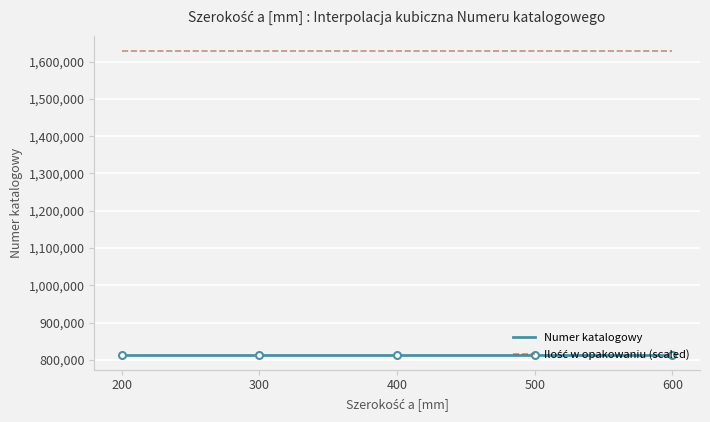

What value does the data have at 600, to the nearest 10?

814260